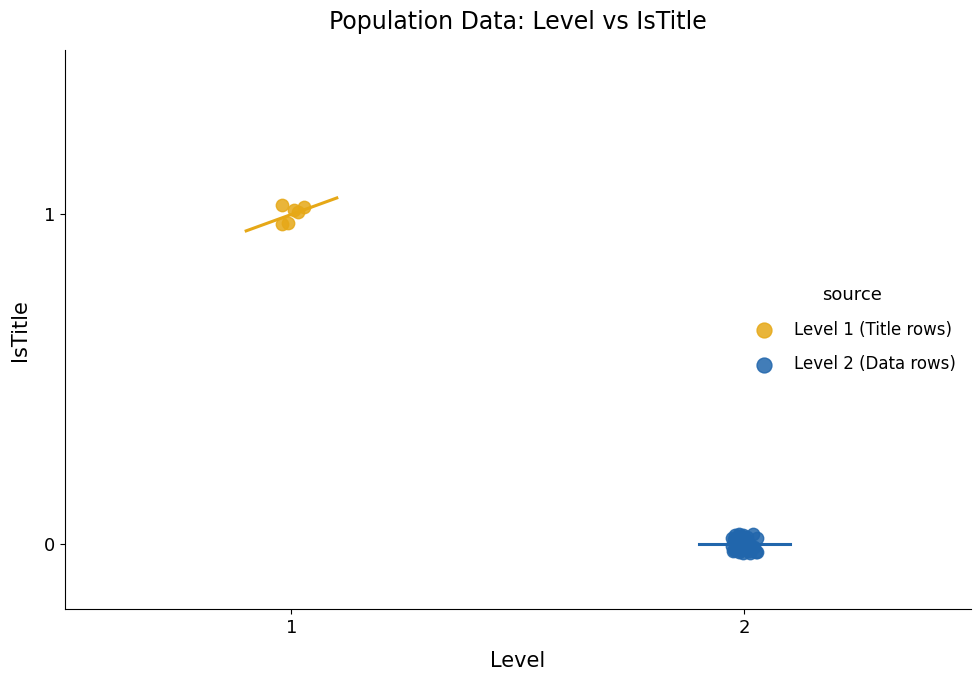

Which series contains the highest Y value?

Level 1 (Title rows)